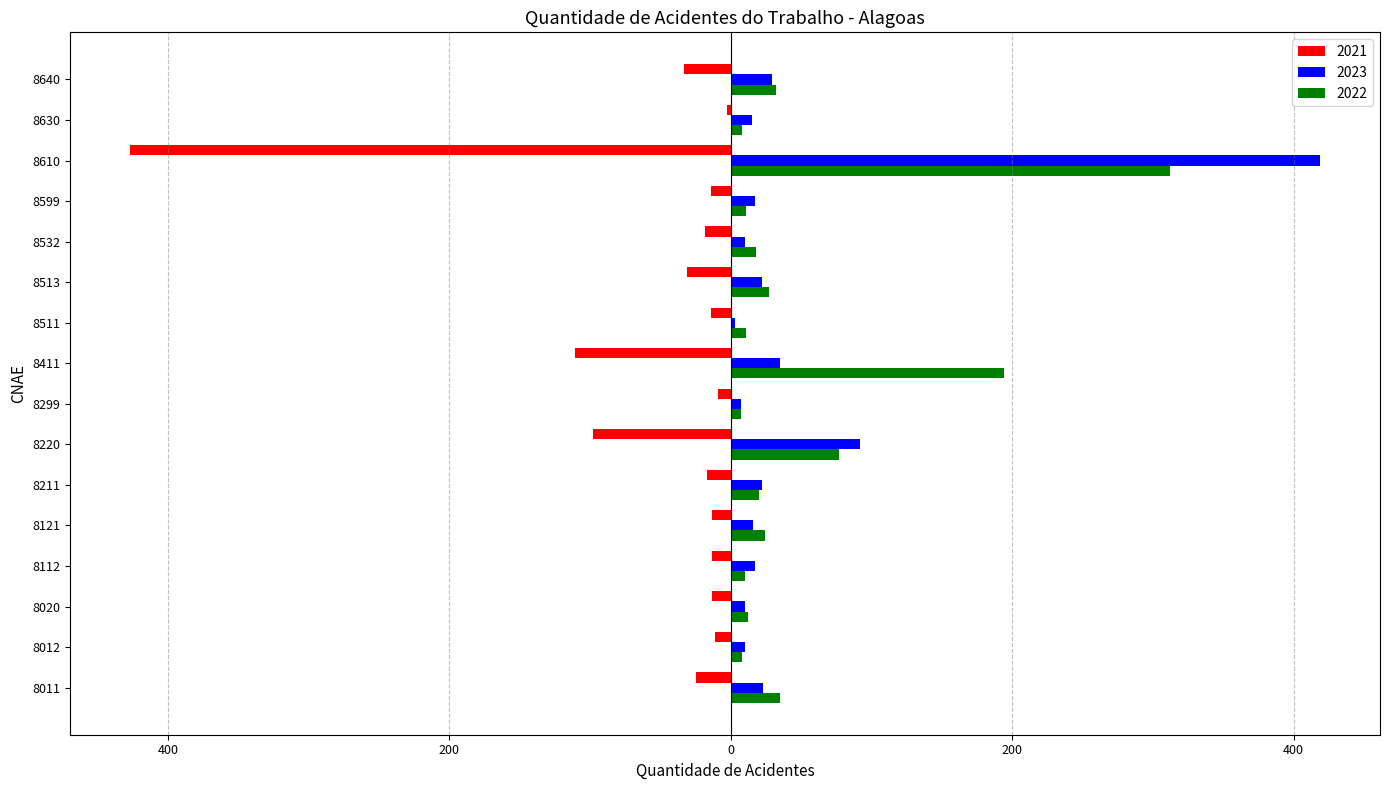

The 2021 series shows 54 at 8220. True or false?

False